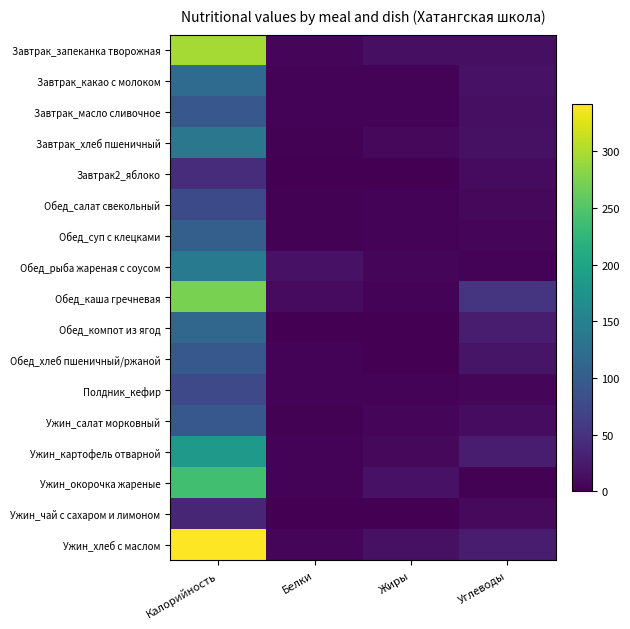

Reading right to left, list all the values displayed in this chart.

Завтрак_запеканка творожная: Углеводы=14	Жиры=14	Белки=5	Калорийность=296
Завтрак_какао с молоком: Углеводы=17	Жиры=4	Белки=4	Калорийность=119
Завтрак_масло сливочное: Углеводы=14	Жиры=3	Белки=3	Калорийность=93
Завтрак_хлеб пшеничный: Углеводы=15	Жиры=8	Белки=2	Калорийность=136
Завтрак2_яблоко: Углеводы=10	Жиры=0	Белки=0	Калорийность=44
Обед_салат свекольный: Углеводы=8	Жиры=4	Белки=2	Калорийность=77
Обед_суп с клецками: Углеводы=5	Жиры=4	Белки=2	Калорийность=104
Обед_рыба жареная с соусом: Углеводы=4	Жиры=6	Белки=17	Калорийность=140
Обед_каша гречневая: Углеводы=52	Жиры=3	Белки=10	Калорийность=273
Обед_компот из ягод: Углеводы=28	Жиры=0	Белки=0	Калорийность=113
Обед_хлеб пшеничный/ржаной: Углеводы=19	Жиры=0	Белки=3	Калорийность=94
Полдник_кефир: Углеводы=6	Жиры=4	Белки=4	Калорийность=76
Ужин_салат морковный: Углеводы=11	Жиры=5	Белки=2	Калорийность=94
Ужин_картофель отварной: Углеводы=28	Жиры=7	Белки=4	Калорийность=185
Ужин_окорочка жареные: Углеводы=2	Жиры=17	Белки=3	Калорийность=238
Ужин_чай с сахаром и лимоном: Углеводы=9	Жиры=1	Белки=1	Калорийность=37
Ужин_хлеб с маслом: Углеводы=28	Жиры=15	Белки=5	Калорийность=342